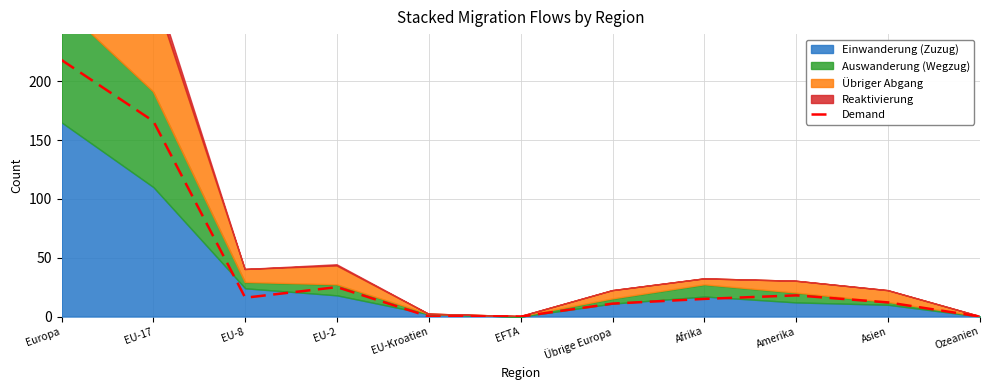

What is the sum of all values?

481